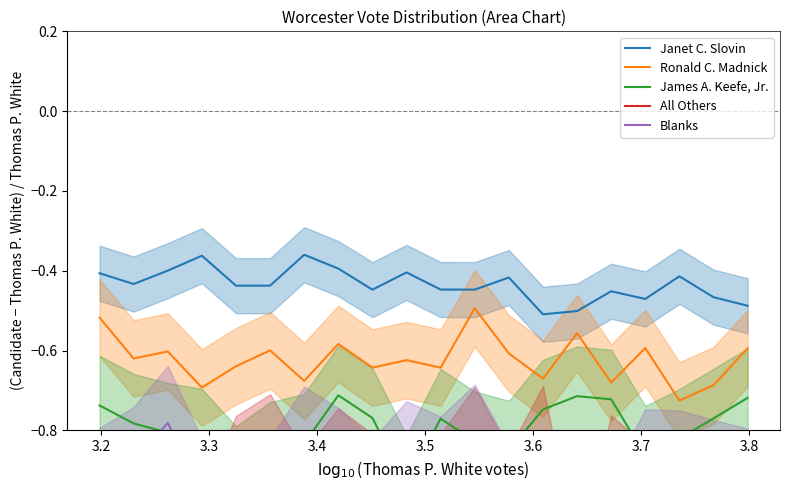

True or false: Janet C. Slovin and Ronald C. Madnick cross at least once.

False